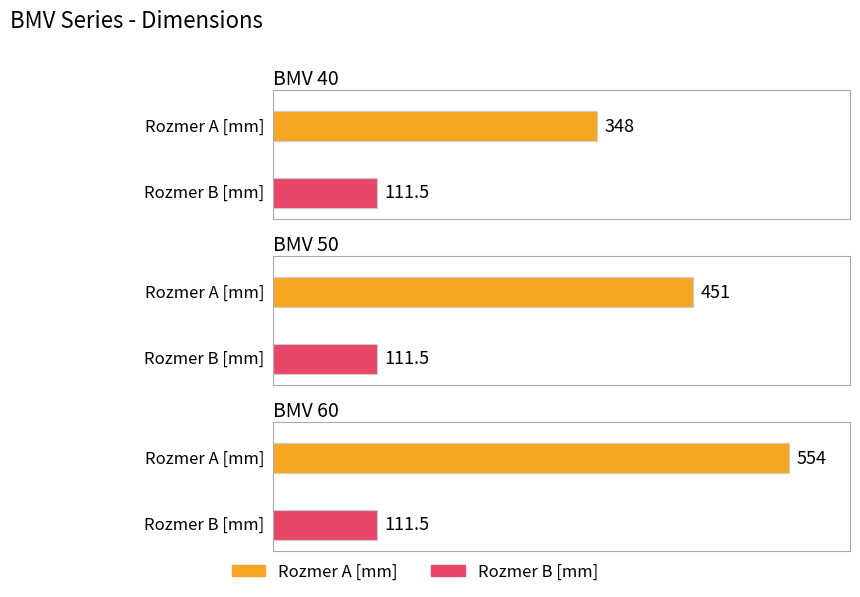

What is the value of the Rozmer A [mm] bar at the 2nd from the left?

451.0